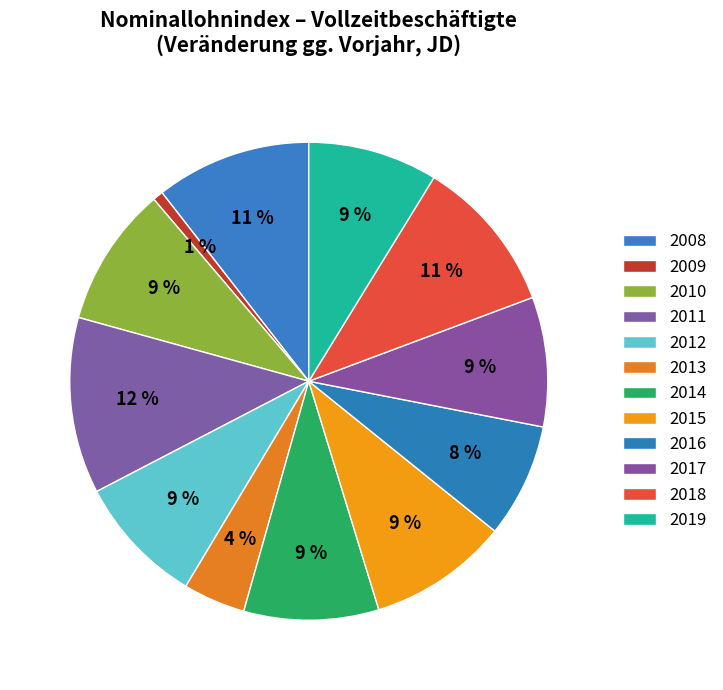

Approximately how many times larger is the value at 2016 compared to 2013?

1.8